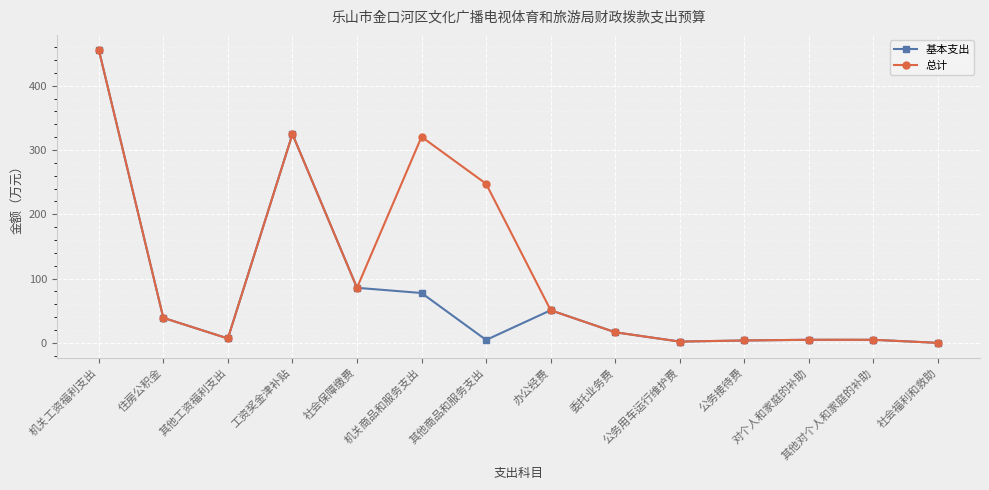

The value of 总计 at 机关商品和服务支出 is 320.4. True or false?

True